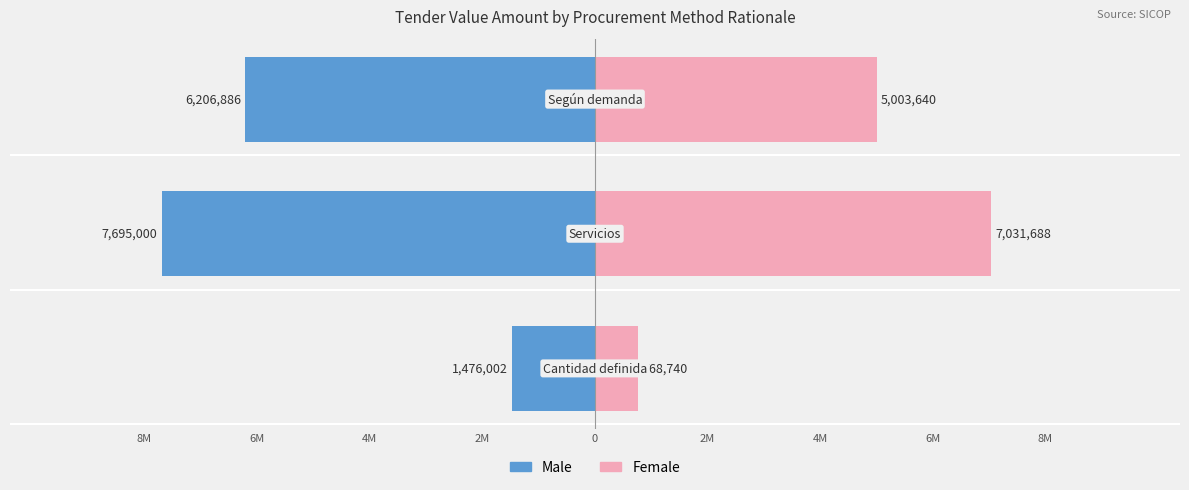

Is it true that Female equals 441315.3 at 8M?

False